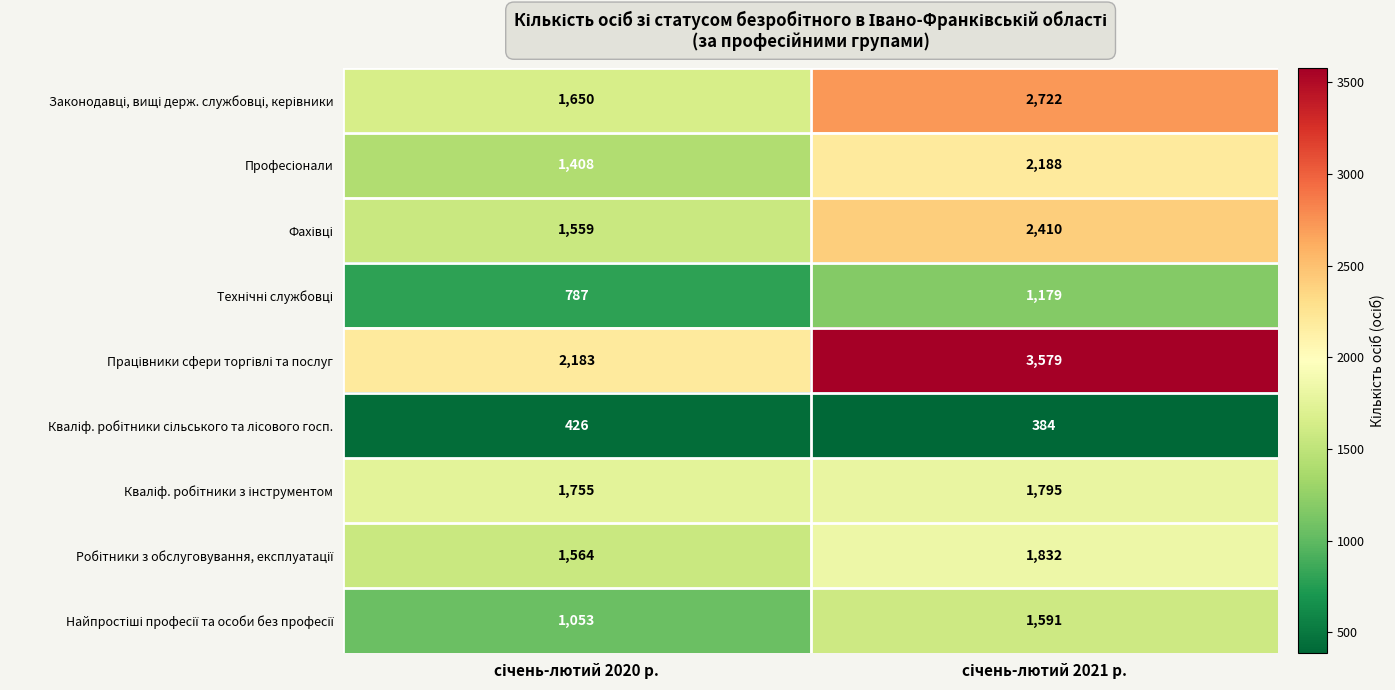

What is the smallest value displayed?

384